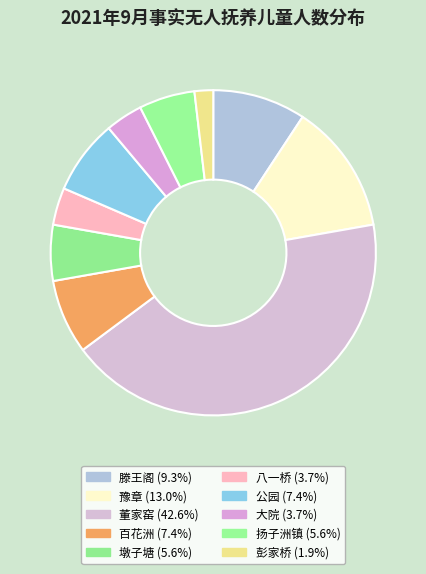

How many segments does this pie chart have?

10